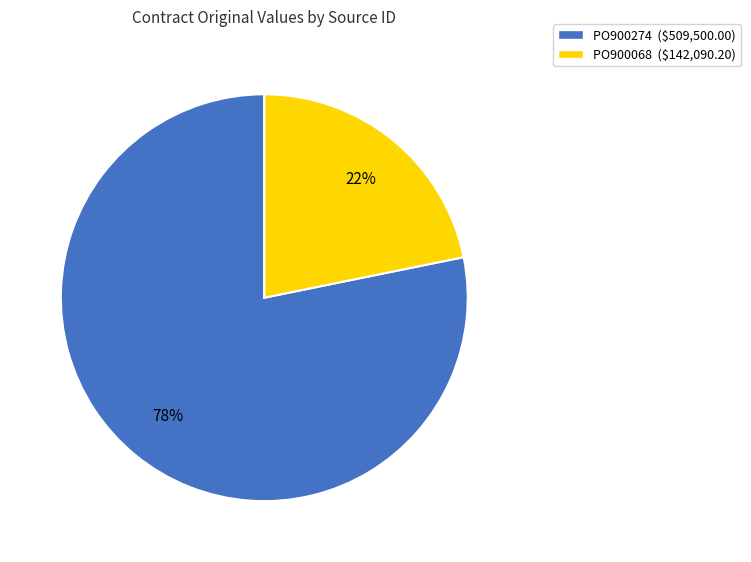

To the nearest percent, what percentage of the pie is PO900068?

22%